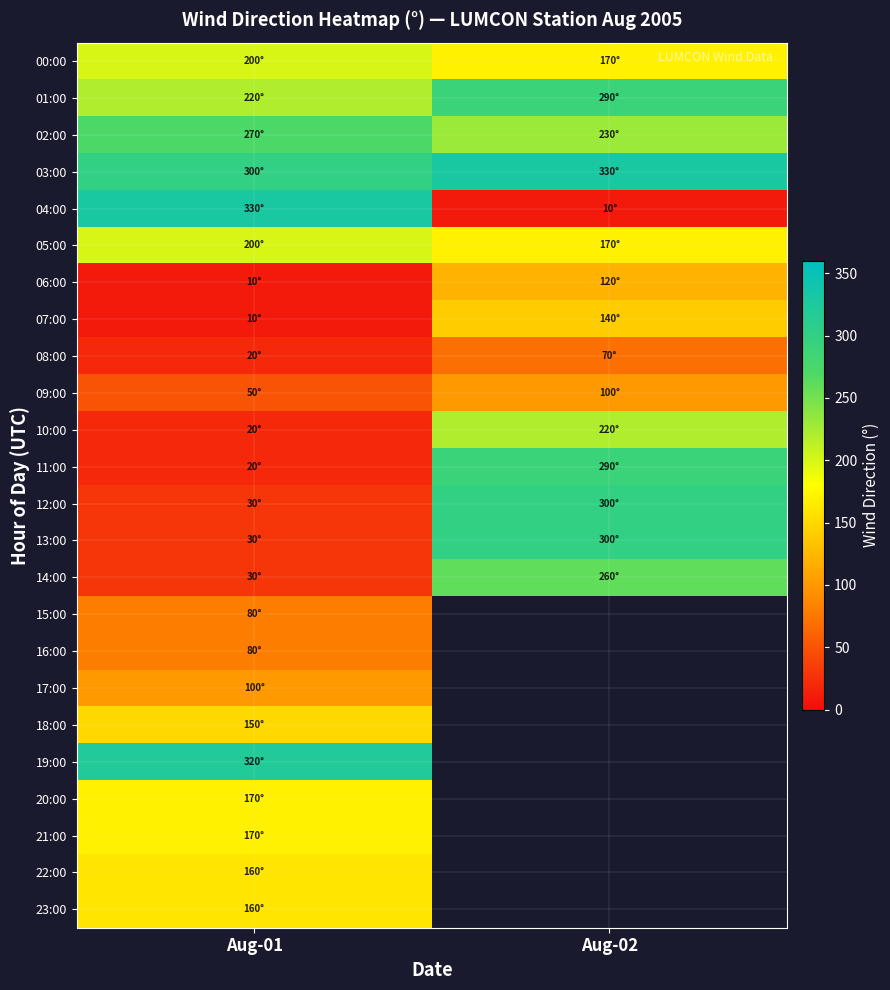

Which category has the lowest value in the 08:00 series?

Aug-01